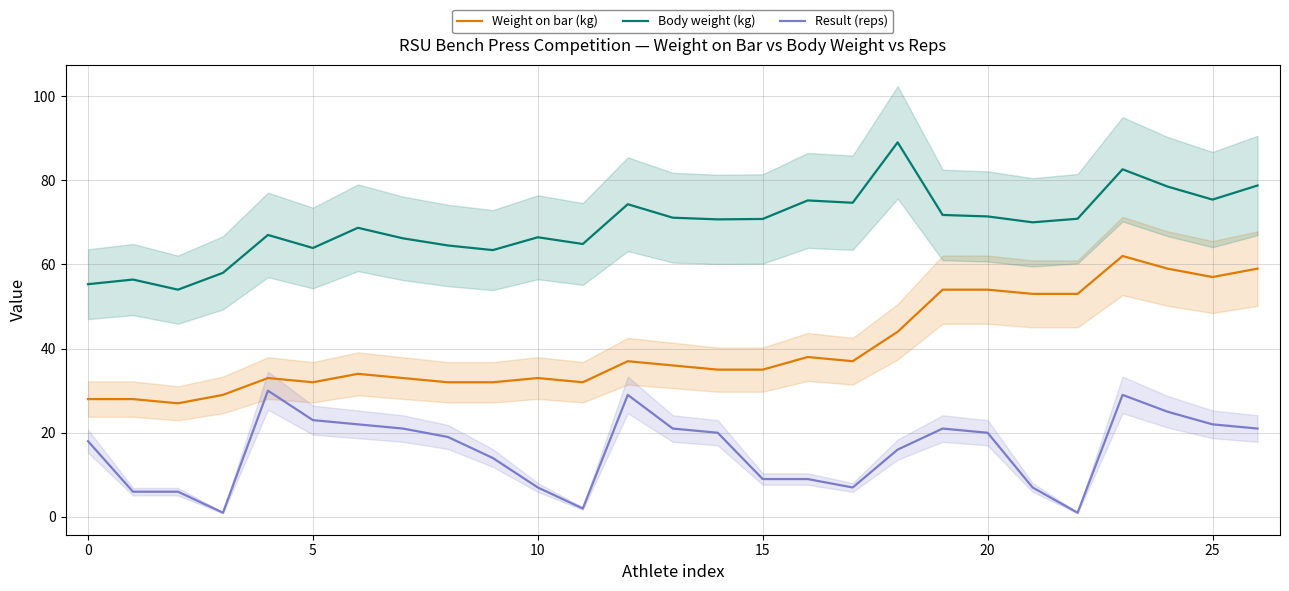

The value of Weight on bar (kg) at 15 is 35.0. True or false?

True